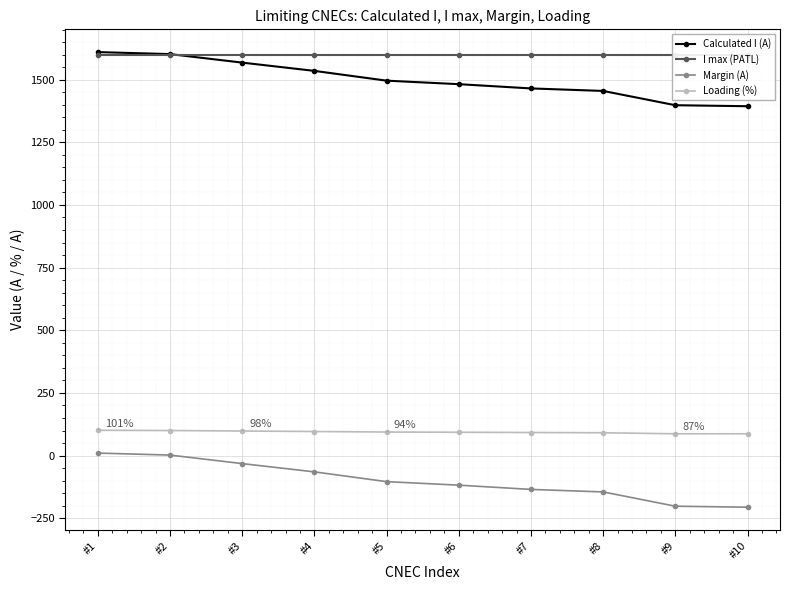

Where do I max (PATL) and Calculated I (A) first cross each other?

#2 and #3